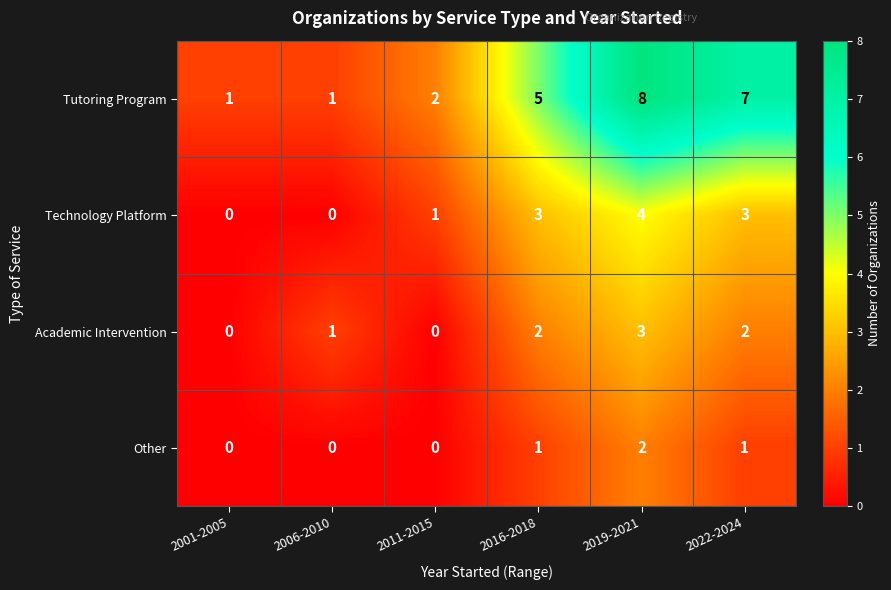

Between 2001-2005 and 2006-2010, which series saw the biggest shift?

Academic Intervention